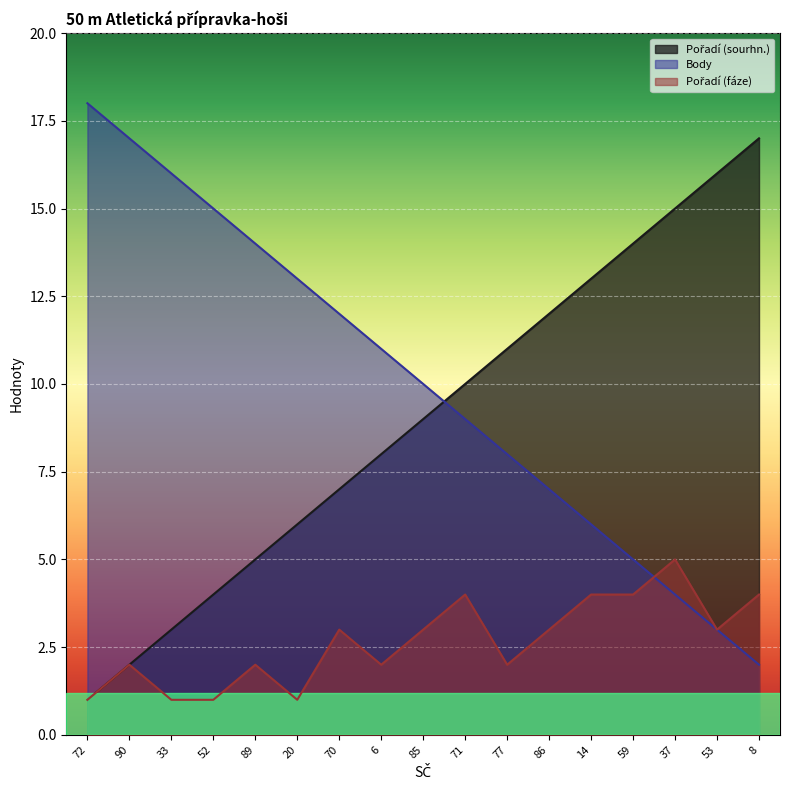

True or false: Pořadí (sourhn.) and Pořadí (fáze) intersect in this chart.

False